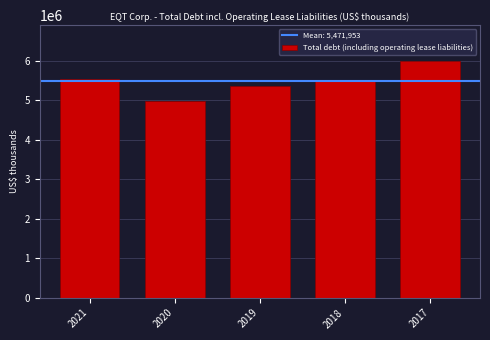

Reading left to right, extract all data points from this chart.

2021=5537714	2020=4975379	2019=5351964	2018=5497381	2017=5997329